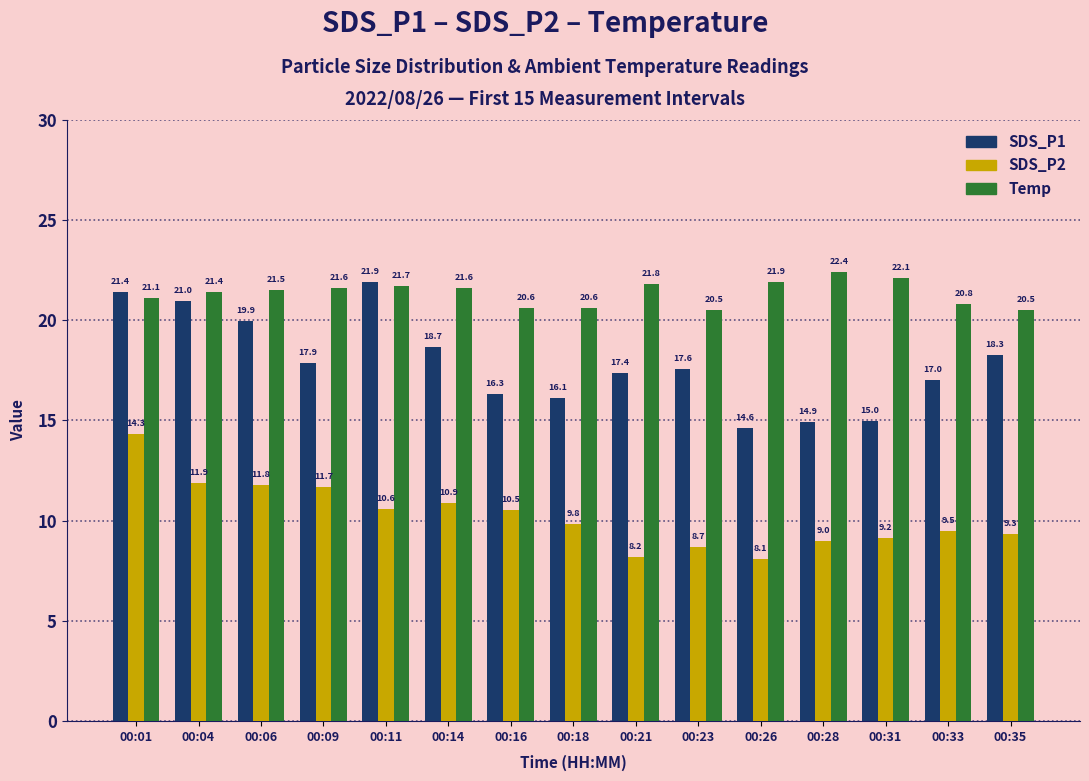

What is the minimum value shown in the chart?

8.1